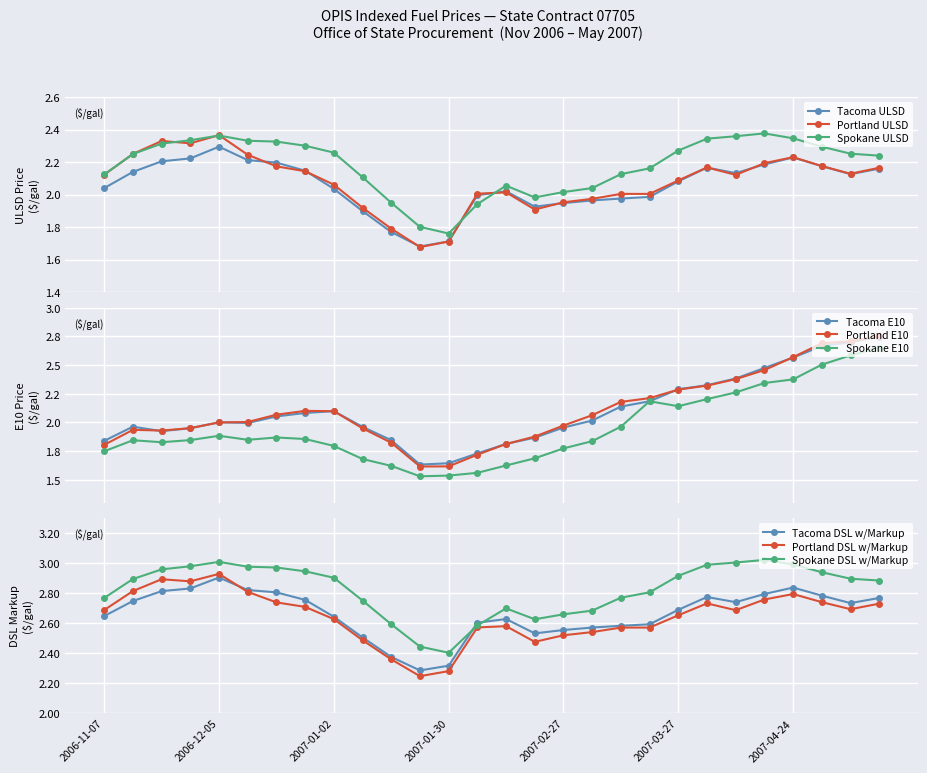

At which label is Tacoma ULSD closest to 1?

2007-01-23